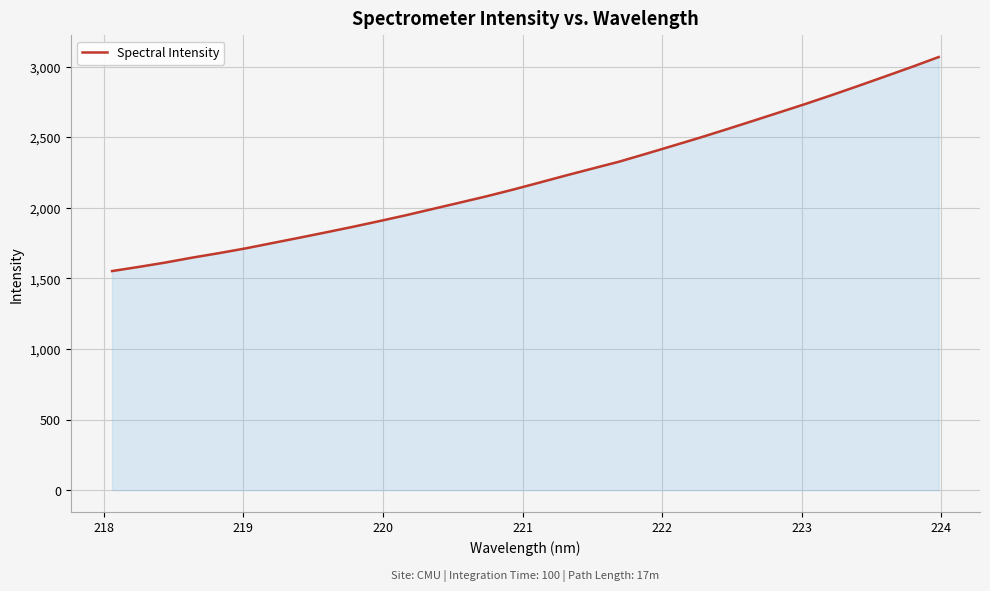

How many lines are shown in the chart?

1